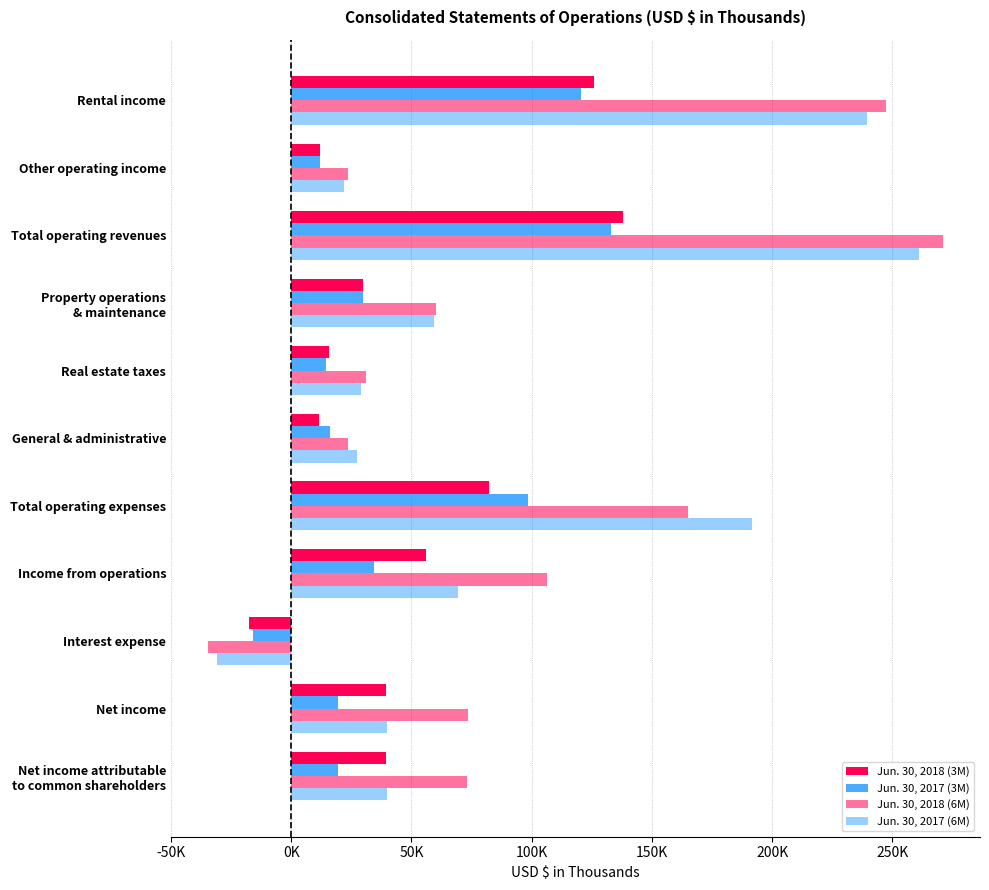

How many bars are there in each group?

4